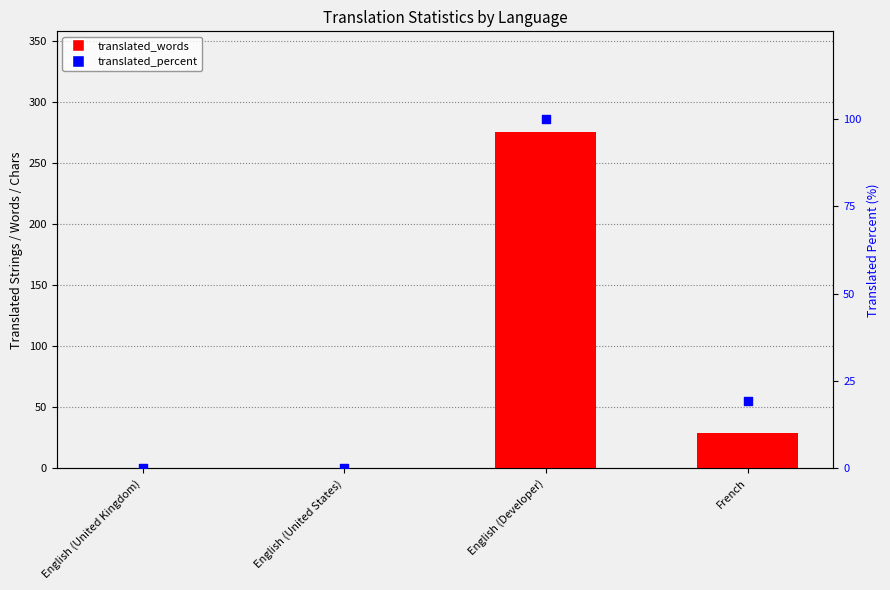

Is the value of translated_words at English (Developer) greater than the value of translated_percent at English (Developer)?

Yes